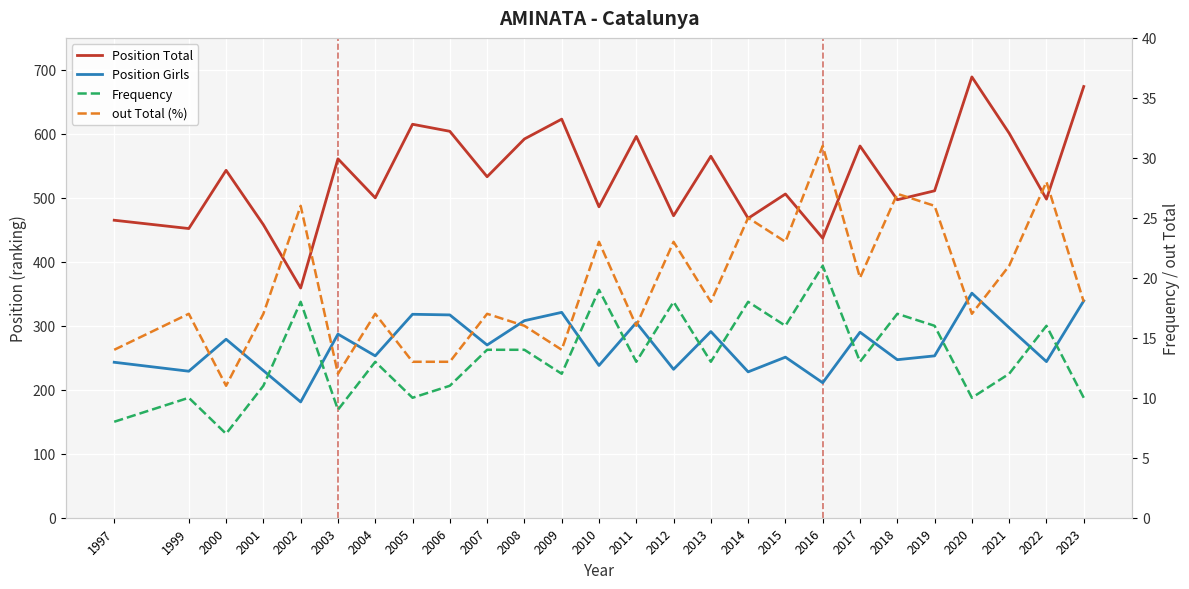

True or false: Position Total and Frequency cross at least once.

False